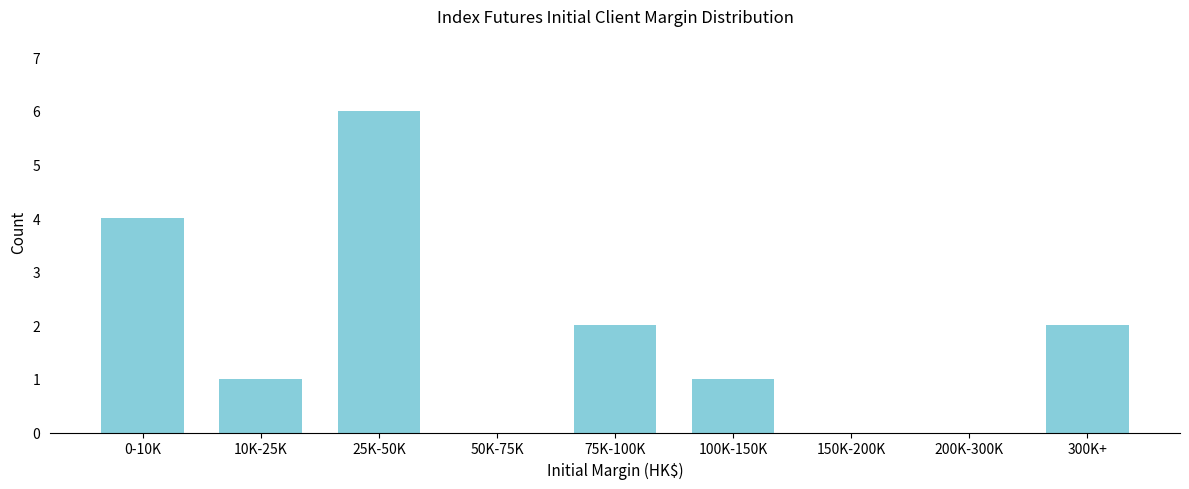

Reading right to left, transcribe all the data shown in this chart.

300K+=2	200K-300K=0	150K-200K=0	100K-150K=1	75K-100K=2	50K-75K=0	25K-50K=6	10K-25K=1	0-10K=4